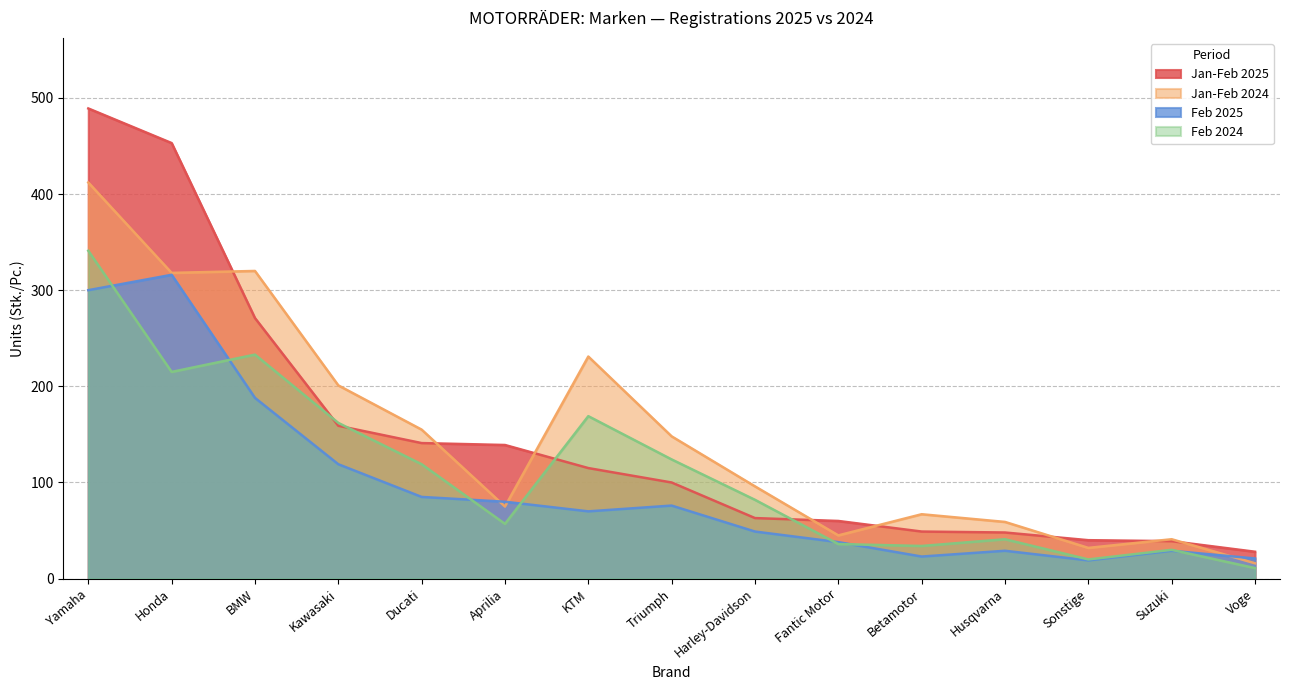

The Jan-Feb 2024 series shows 14 at Fantic Motor. True or false?

False